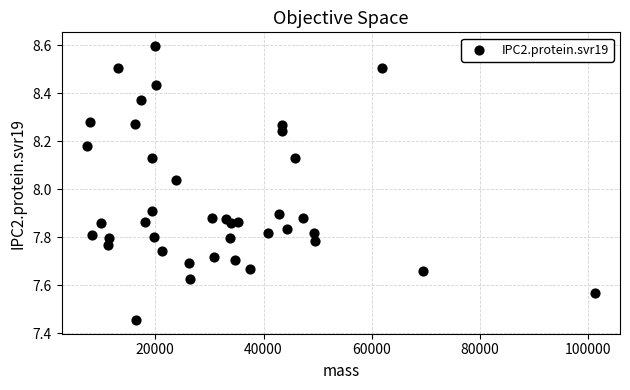

What is the range of Y values (max minus min)?

1.1